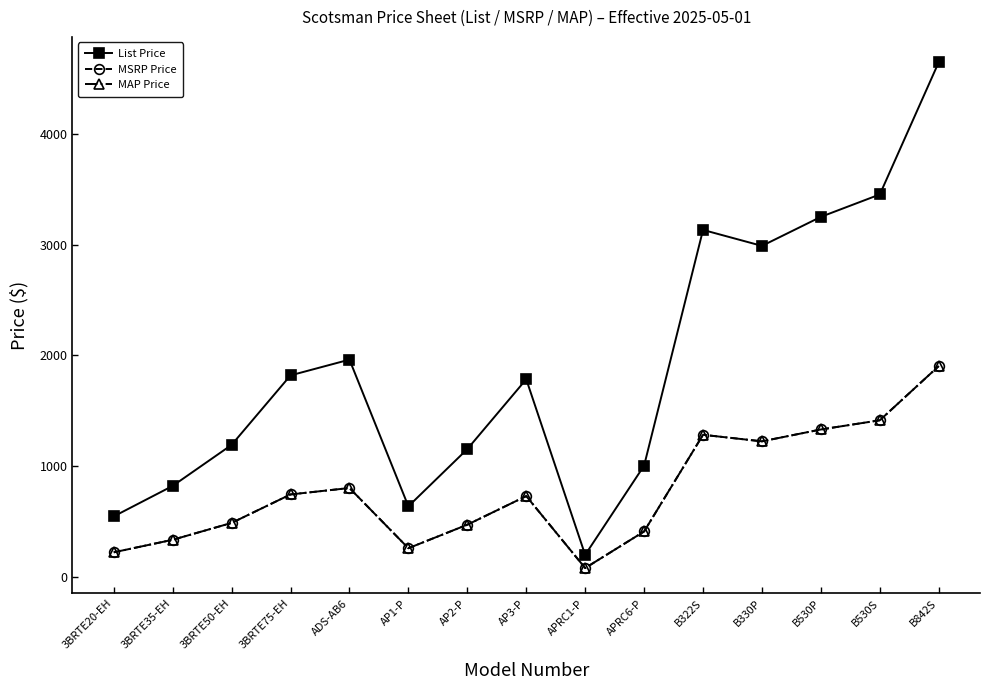

What is the label of the 7th point from the right?

APRC1-P